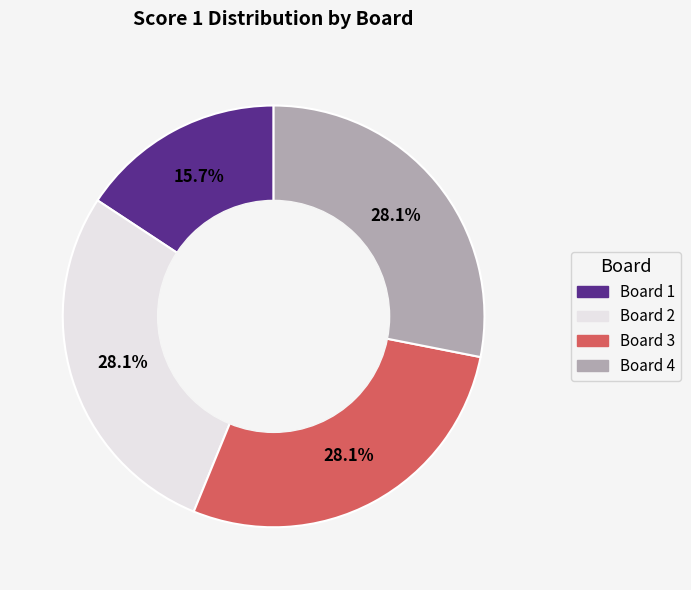

Does Board 4 account for over 50% of the chart?

No